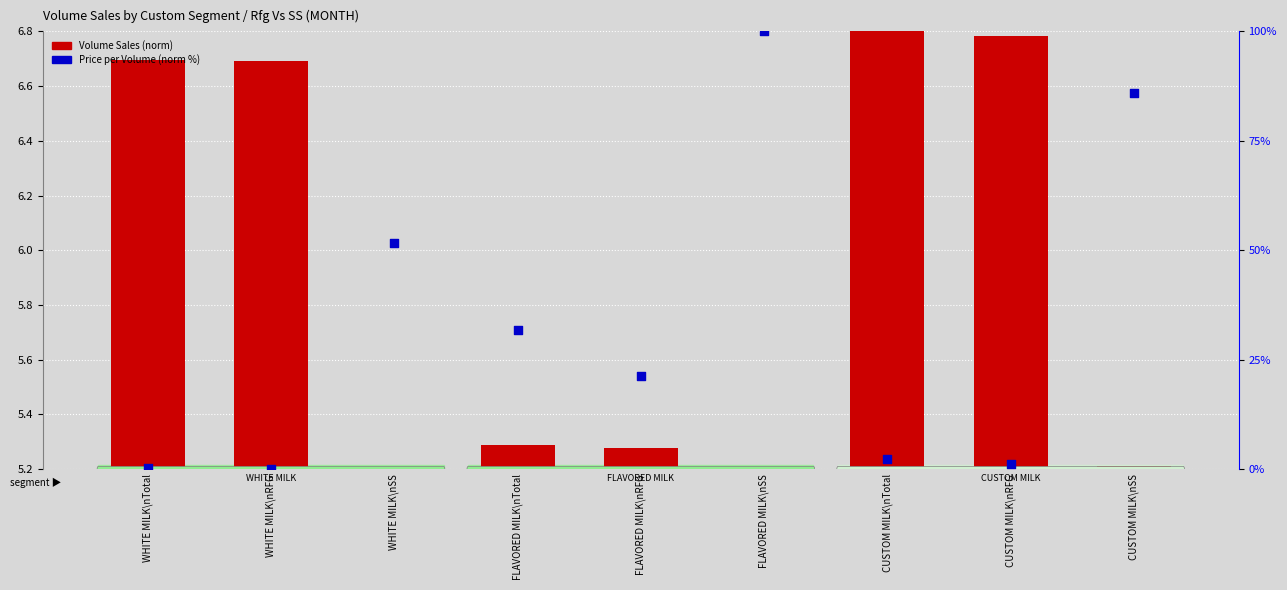

At how many categories does at least one series exceed 86?

1